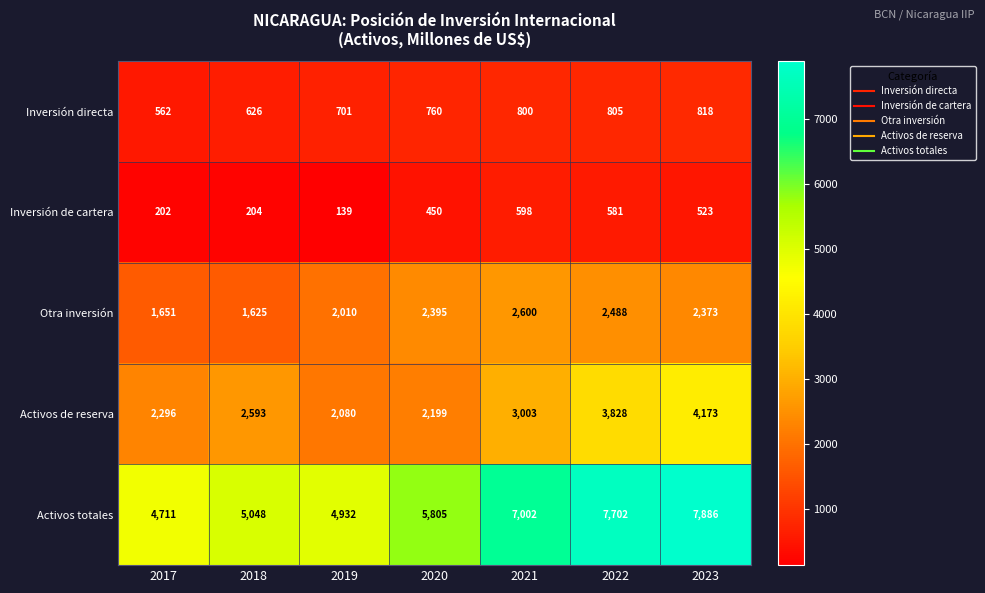

The Activos totales series shows 7702 at 2022. True or false?

True